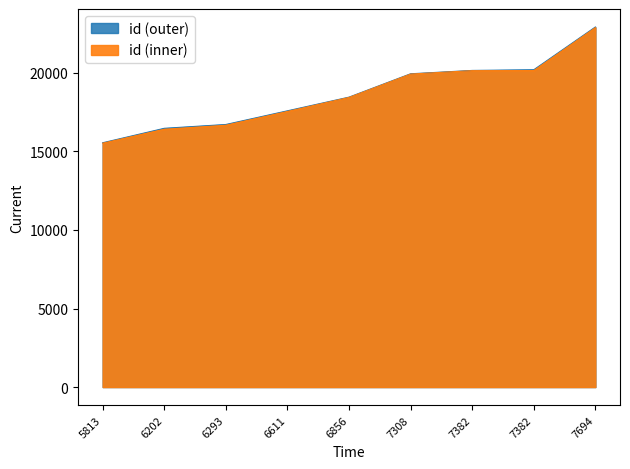

What is the difference between the values at 7382 and 6293?

3475